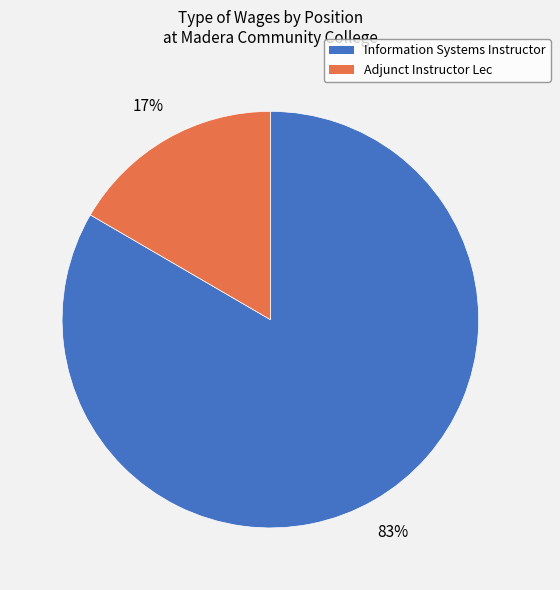

How many segments does this pie chart have?

2